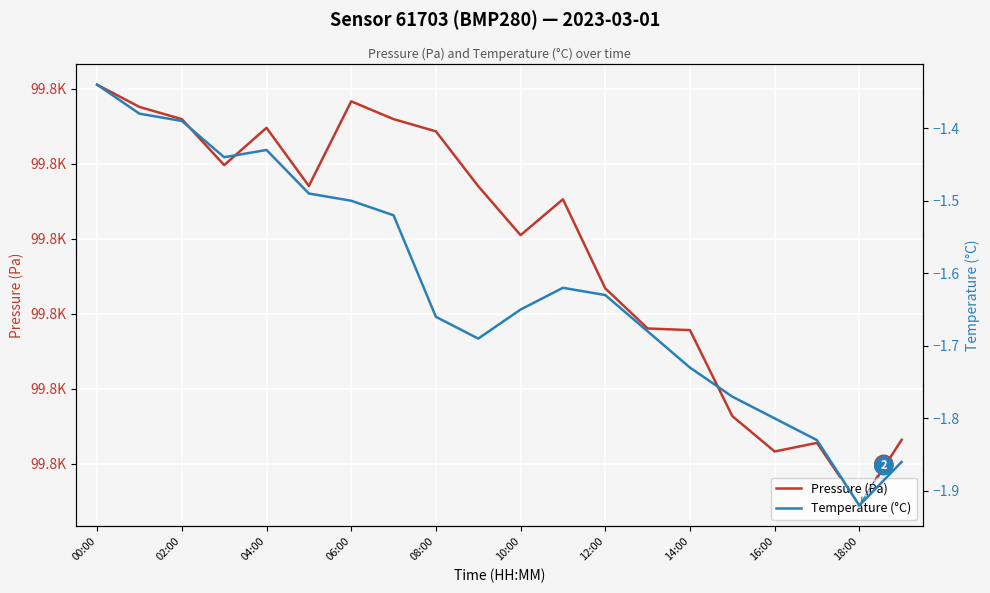

Read the Temperature (°C) value at 10:00.

-1.6